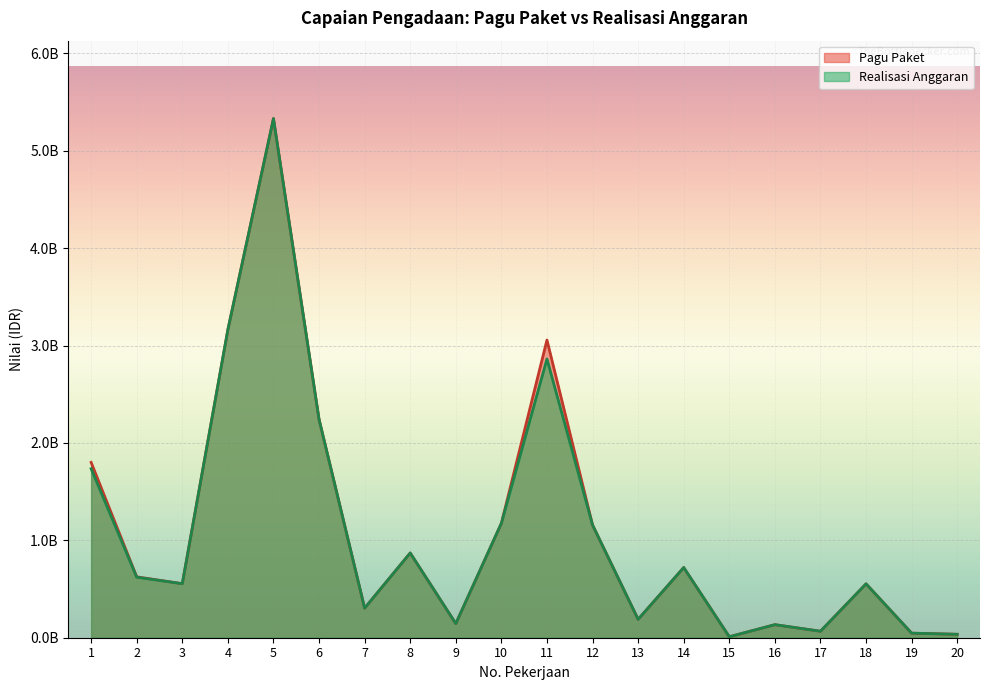

True or false: Pagu Paket and Realisasi Anggaran cross at least once.

False